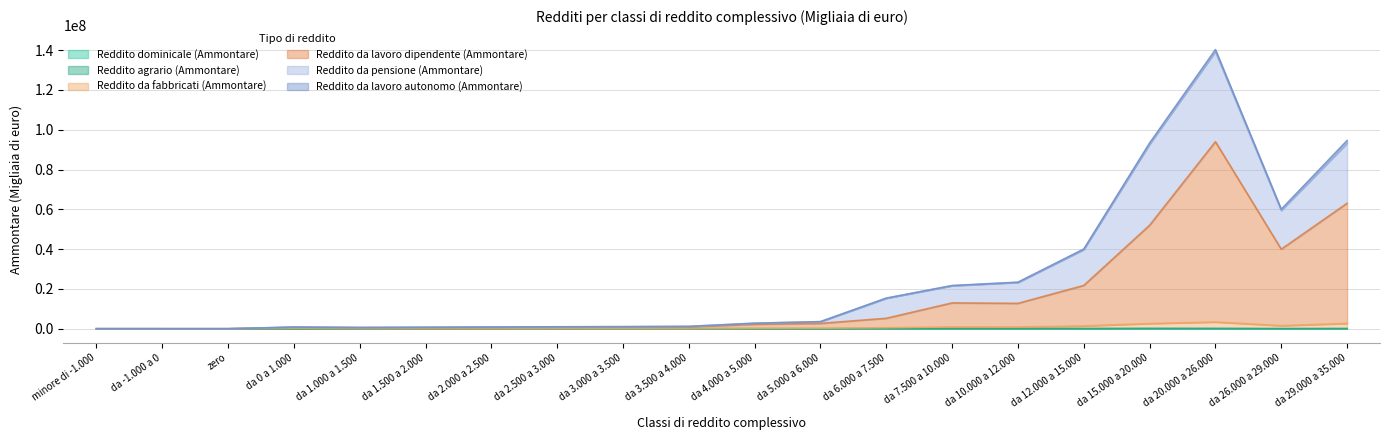

What is the value of the Reddito da fabbricati (Ammontare) point at the 20th from the left?

2683131